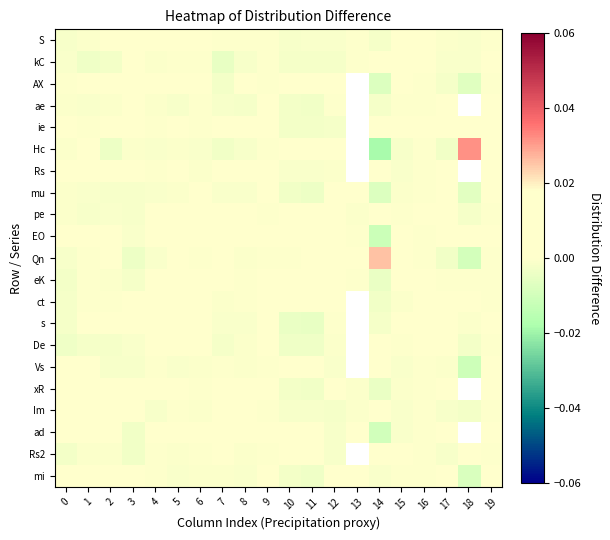

Rank the categories by ie value from highest to lowest.

3, 7, 13, 18, 17, 14, 5, 2, 16, 15, 8, 19, 9, 0, 4, 6, 1, 12, 11, 10